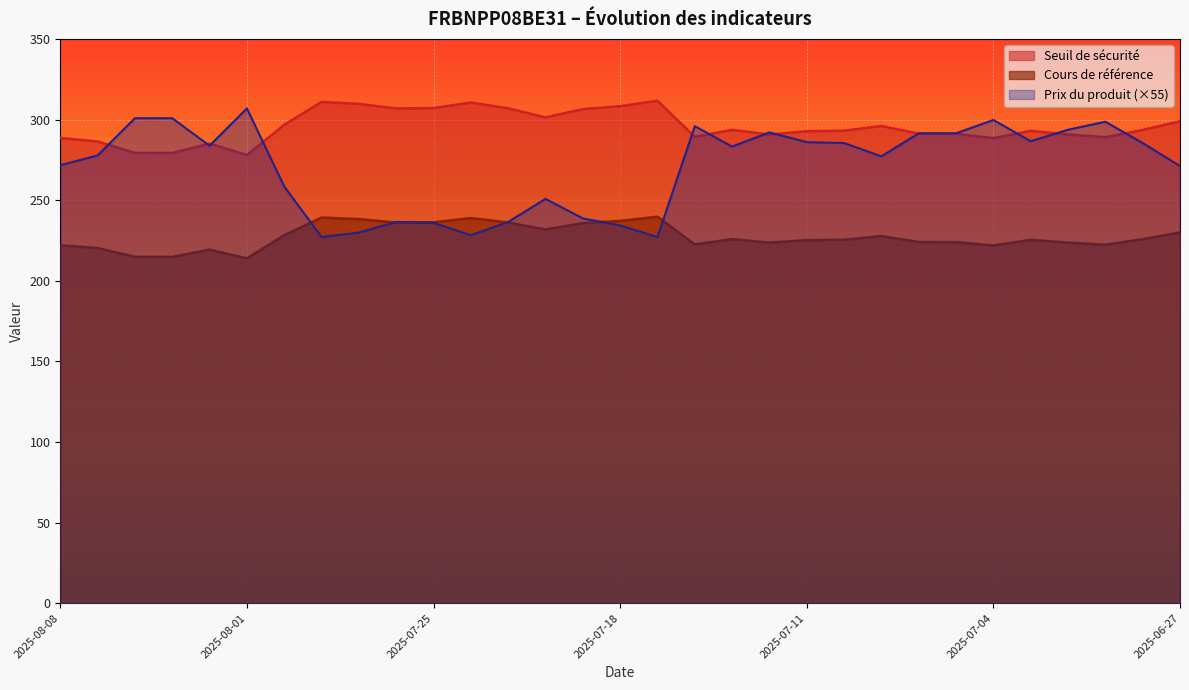

What is the sum of the Seuil de sécurité values at 2025-08-05 and 2025-08-06?

558.5